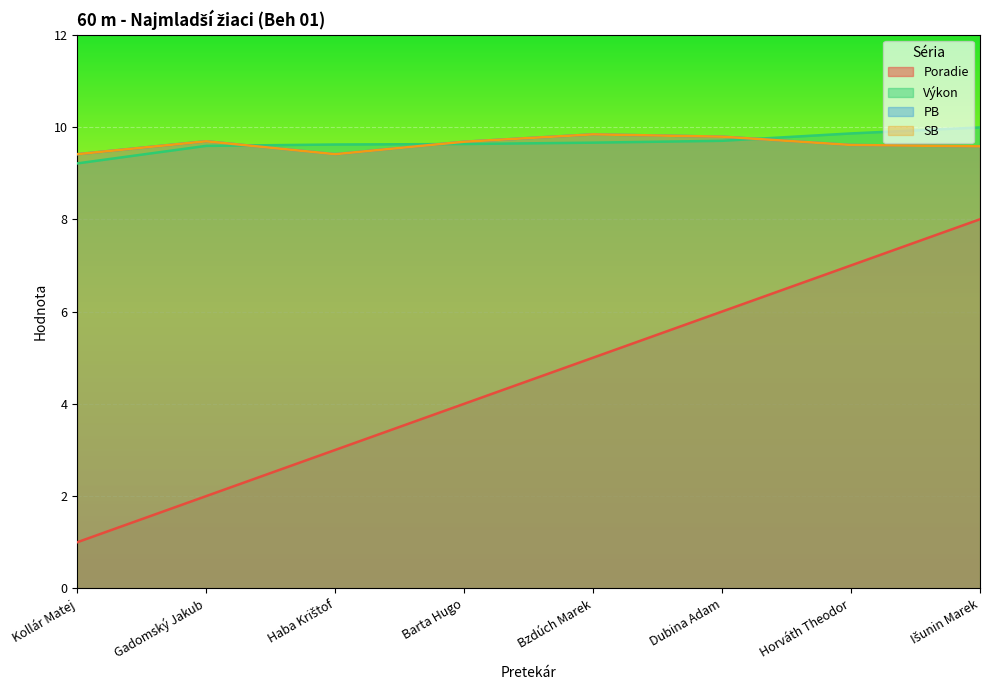

At which label does Poradie reach its minimum?

Kollár Matej